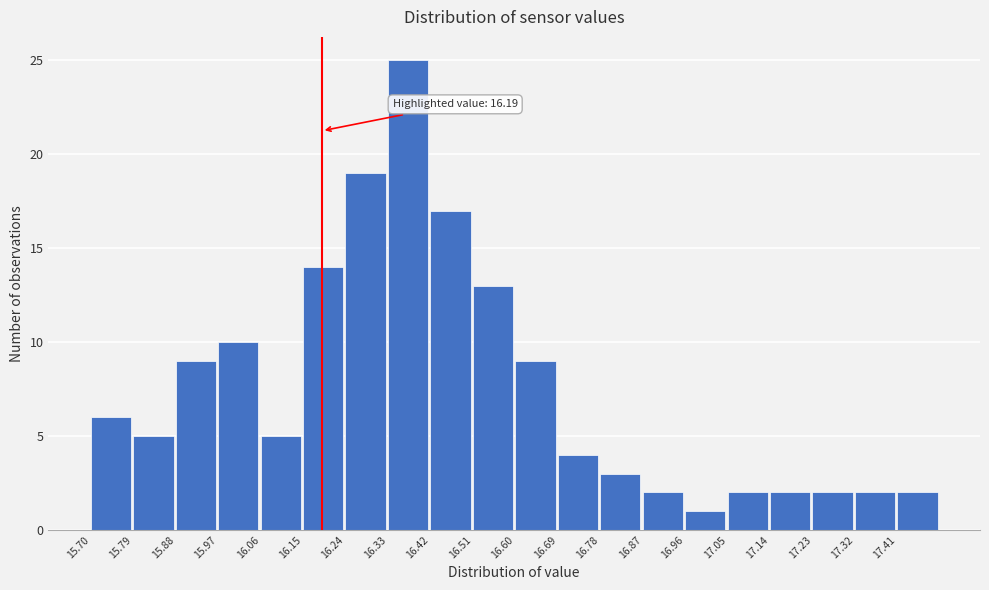

Which range on the x-axis has the tallest bar?

16.33 to 16.42